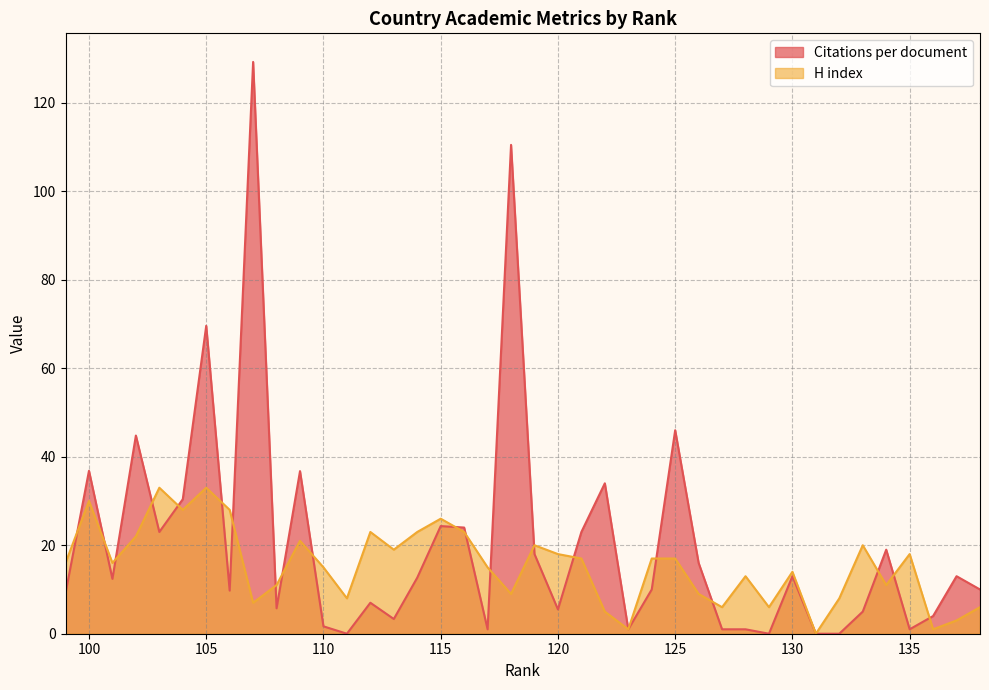

Which has a higher value, 125 or 102?

125